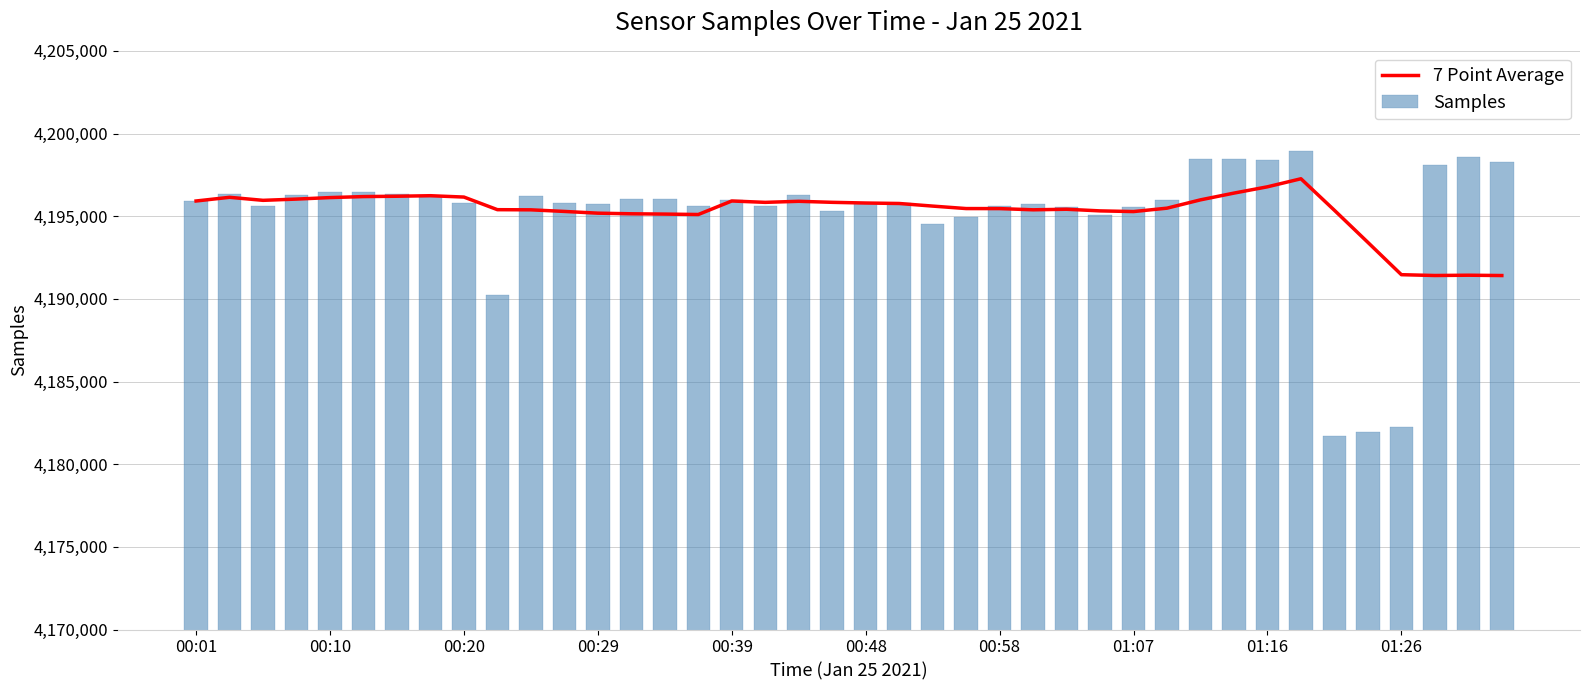

Are the bars grouped side by side (vs. stacked)?

Yes